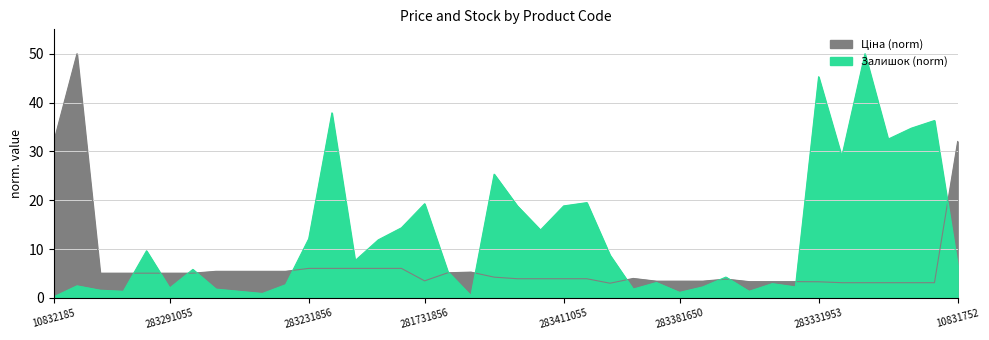

How many values in the Ціна series are below 4?

20